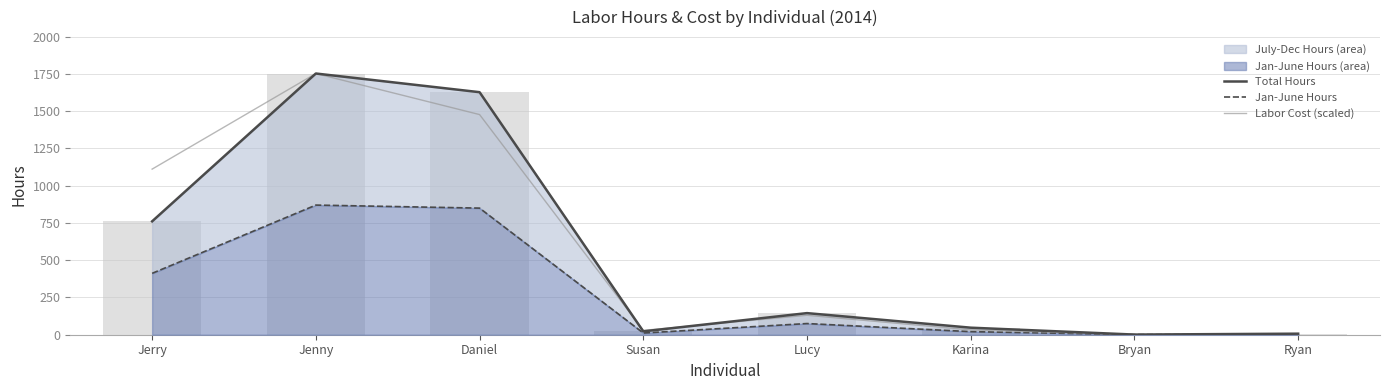

The Total Hours series shows 145.0 at Lucy. True or false?

True